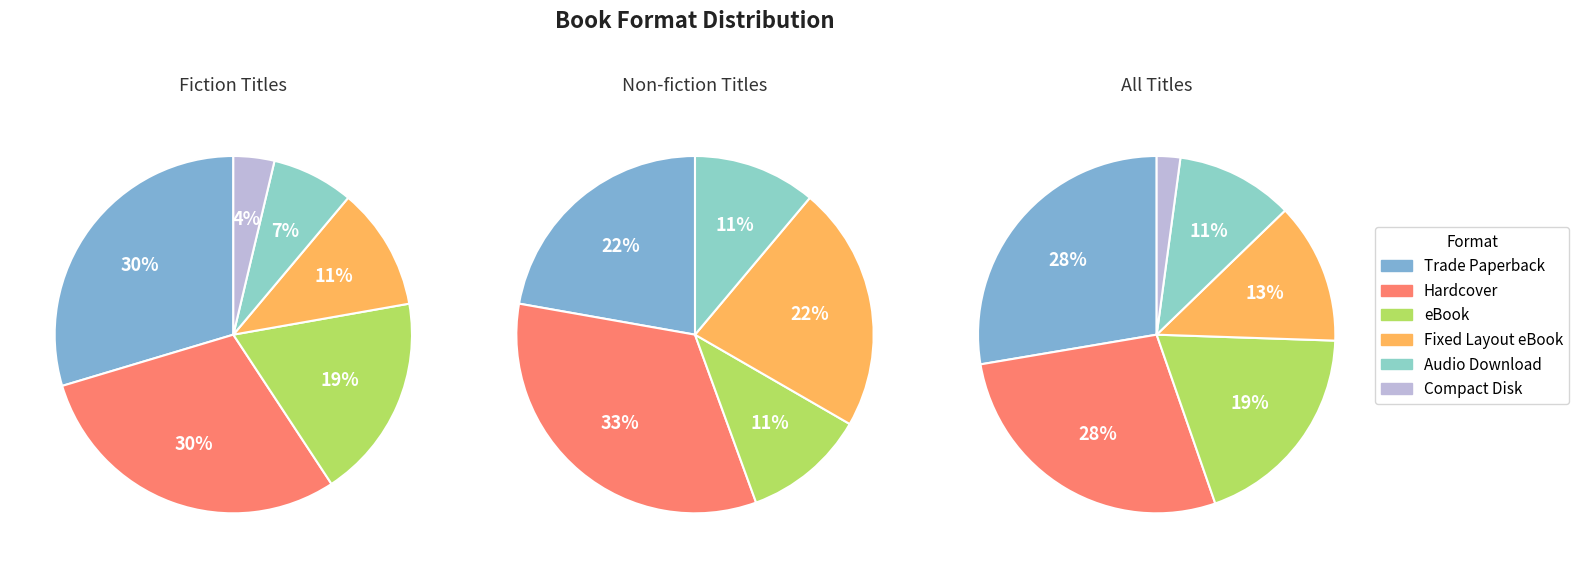

To the nearest percent, what percentage of the pie is Hardcover?

28%